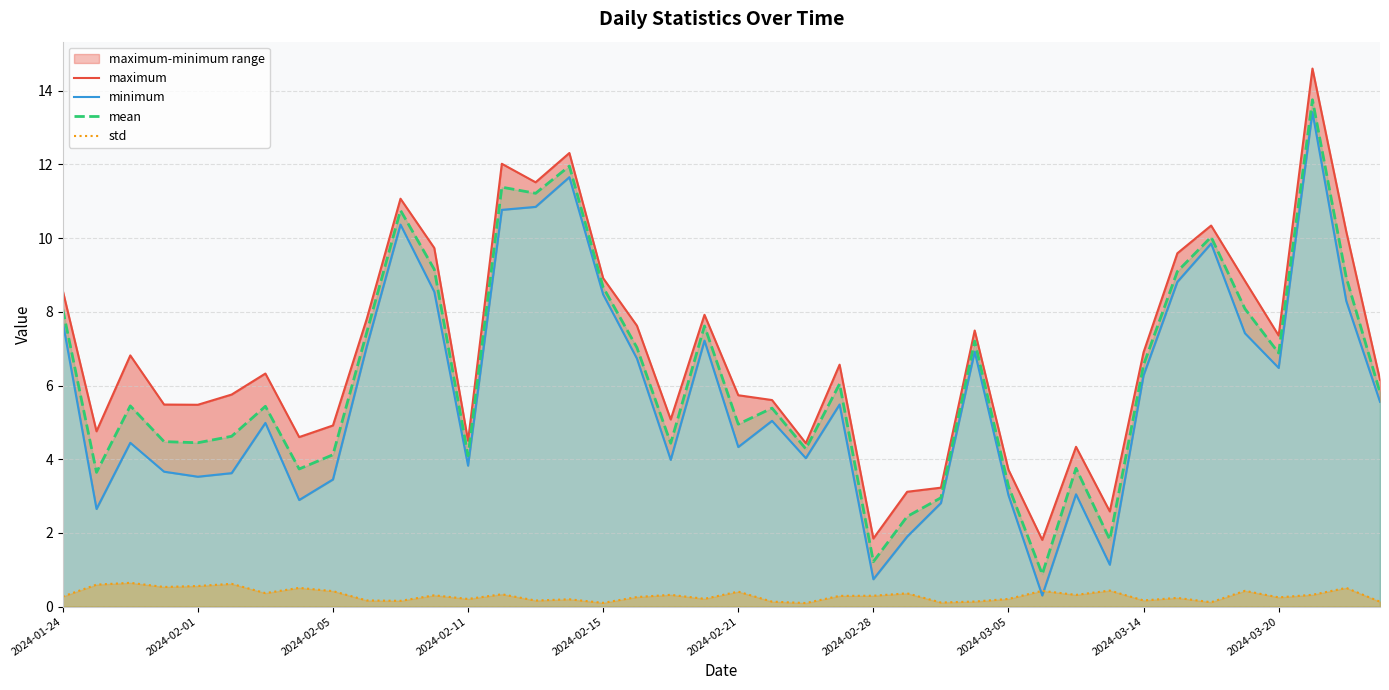

What is the highest value of the mean series?

13.8